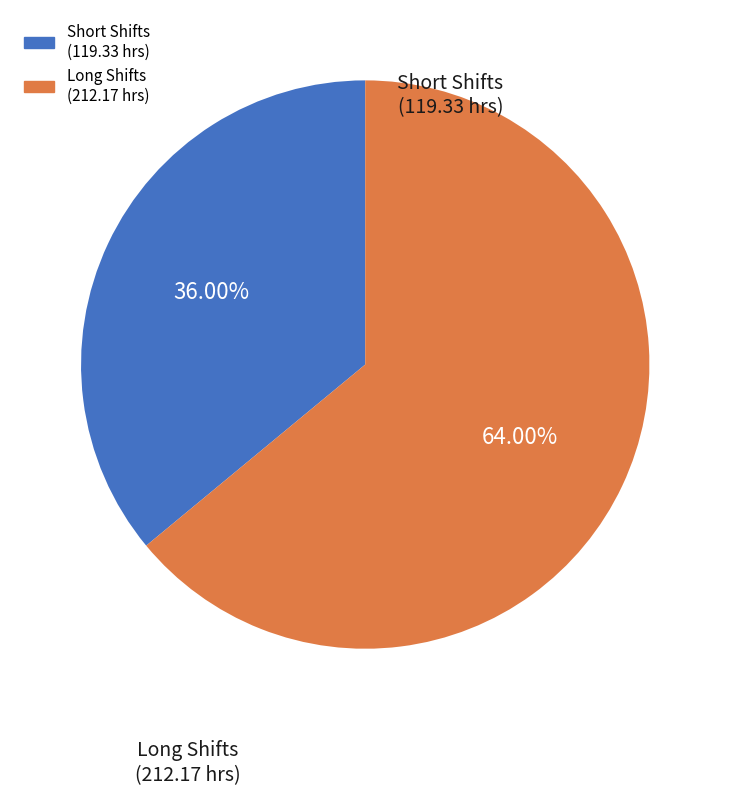

Is there any slice that represents more than half of the pie?

Yes